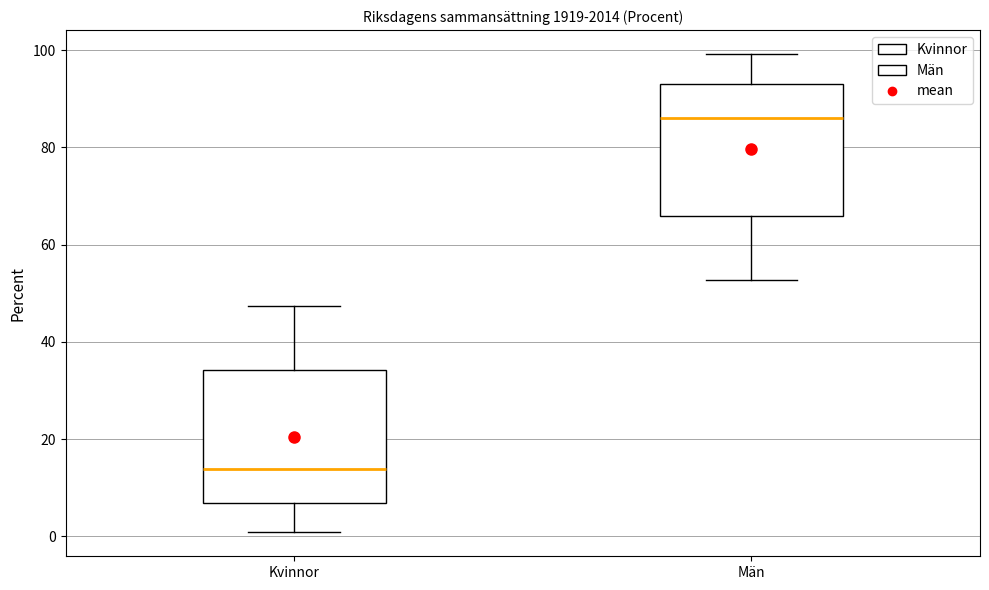

Reading left to right, read every box against the y-axis: the position of its median line, the range the box covers, and the ends of its whiskers. The values are not printed on the chart, so give them approximately, as read against the axis.

Kvinnor: median 14, box 6 to 34, whiskers 0 to 48
Män: median 86, box 66 to 94, whiskers 52 to 100